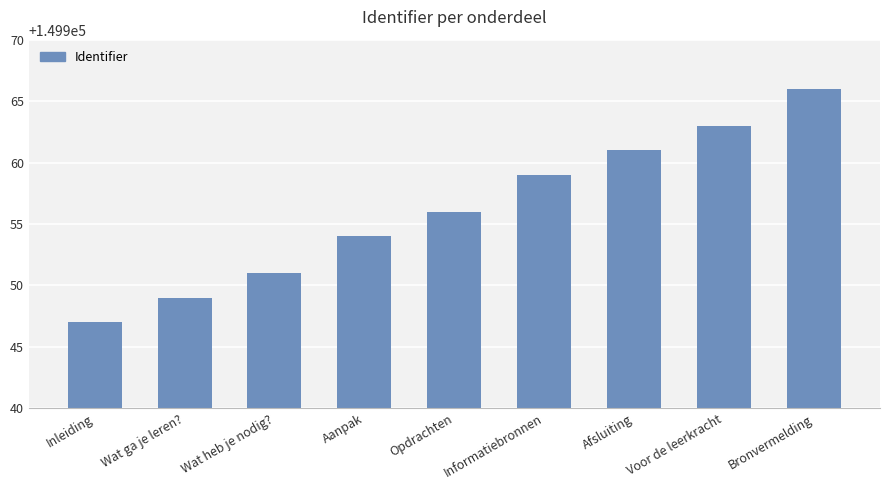

Count the values in the range 149951 to 149961.

5